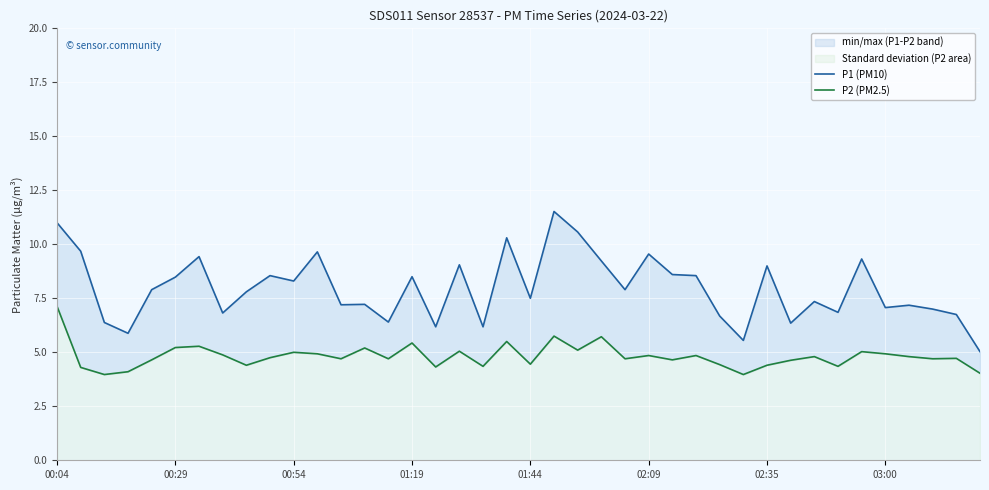

What are all the series names shown in the legend?

P1 (PM10), P2 (PM2.5)